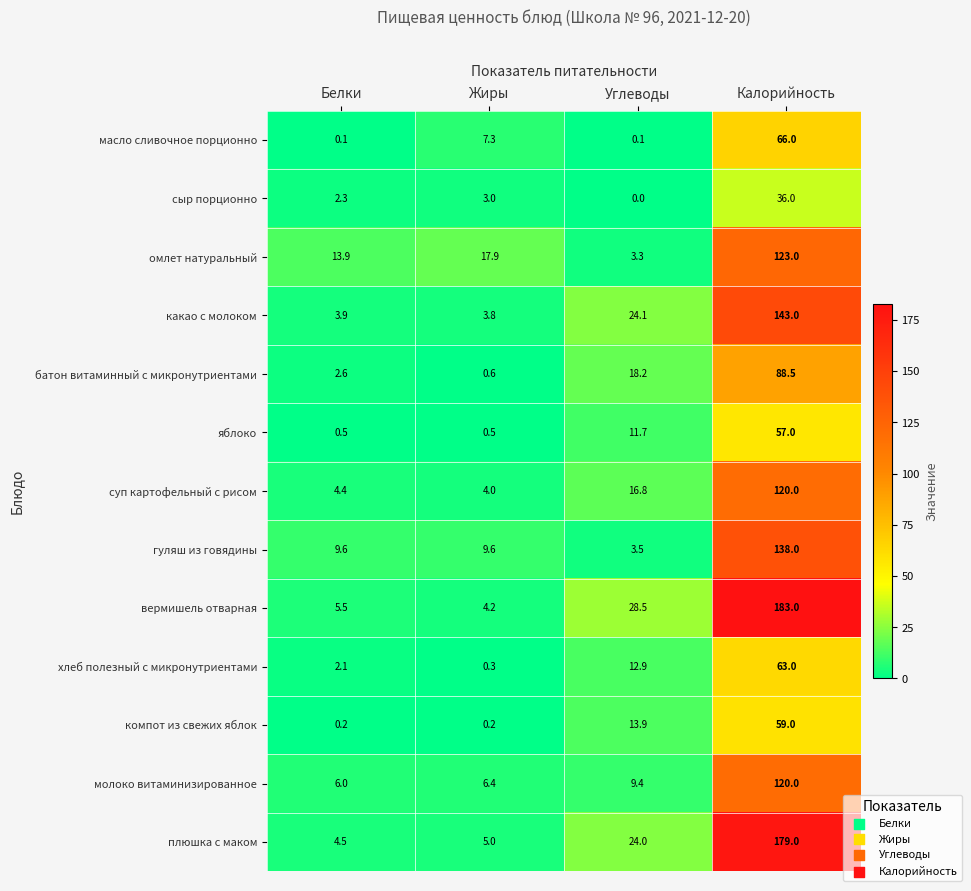

What is the sum of all молоко витаминизированное values?

141.8